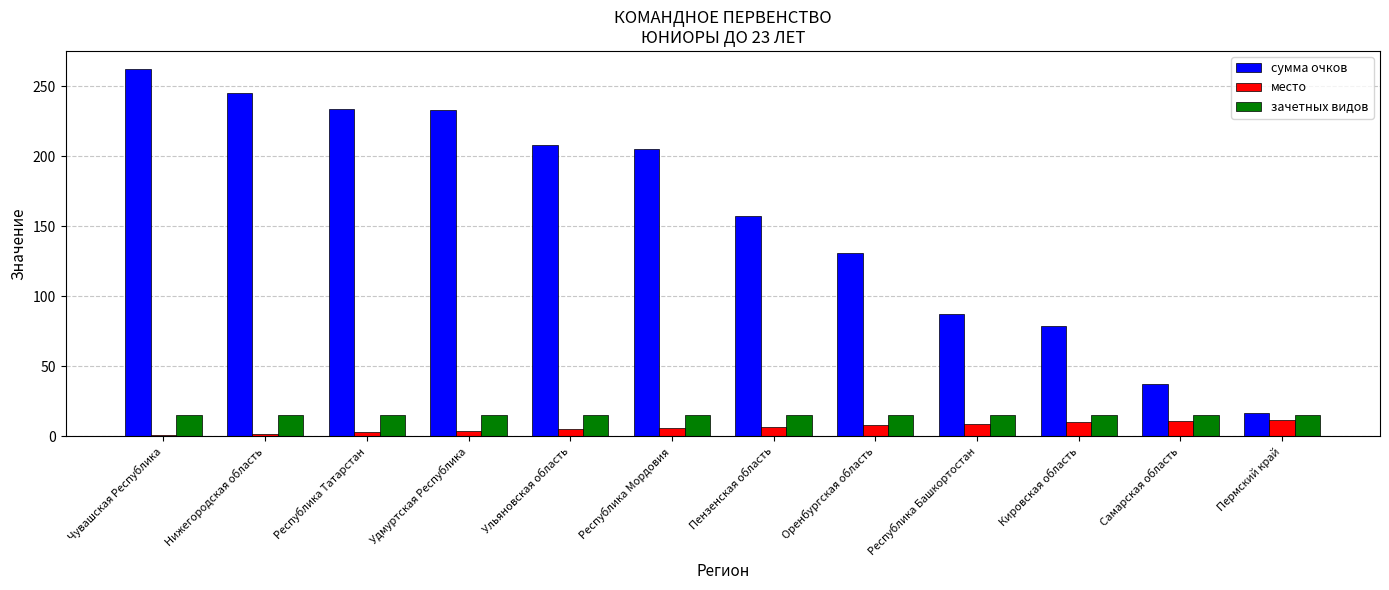

What is the smallest value displayed?

1